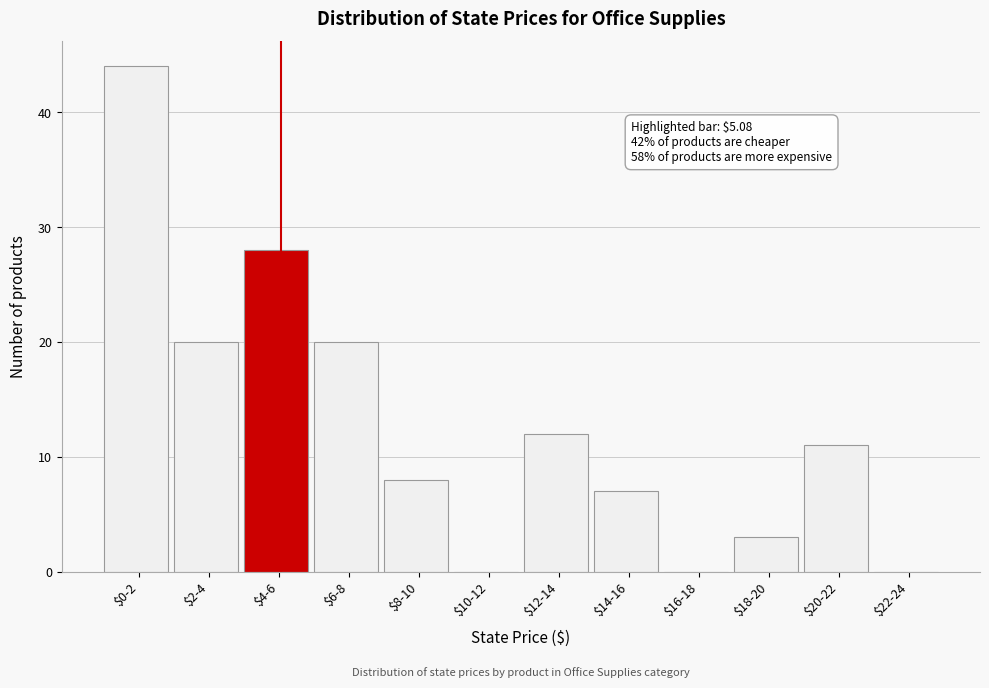

What is the sum of all values?

153